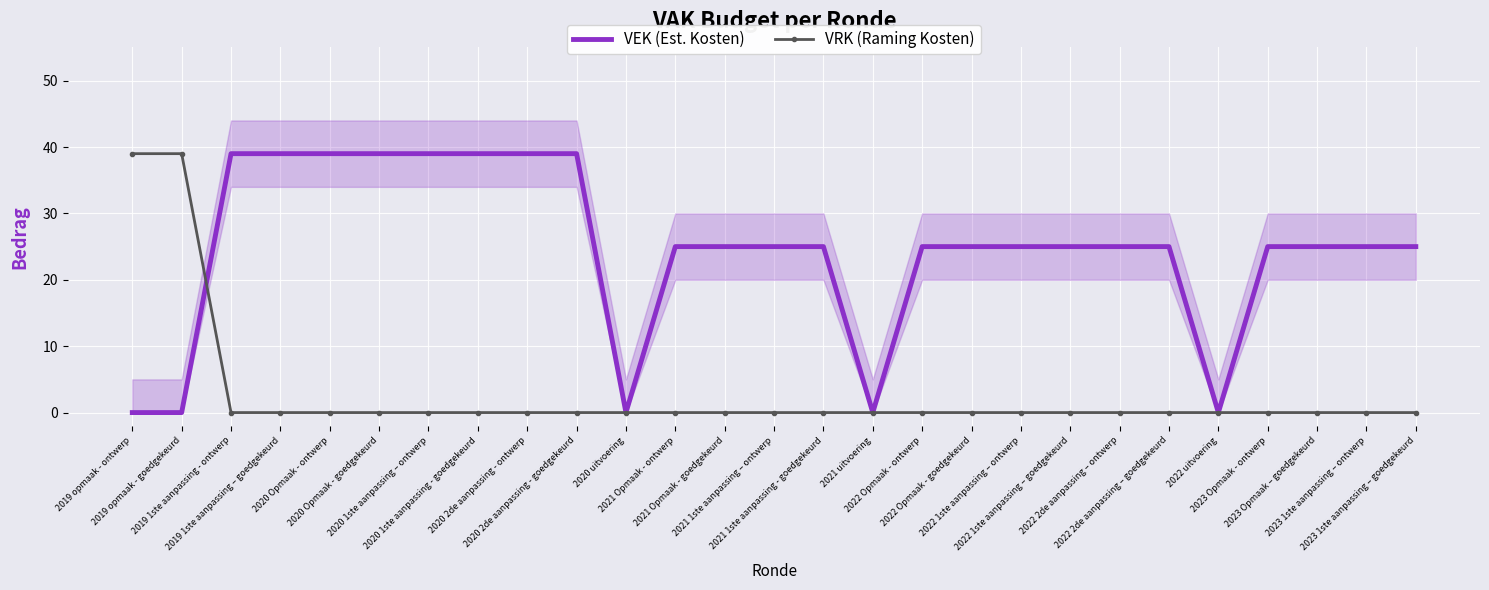

True or false: VRK (Raming Kosten) has more than 2 interior local peaks.

False